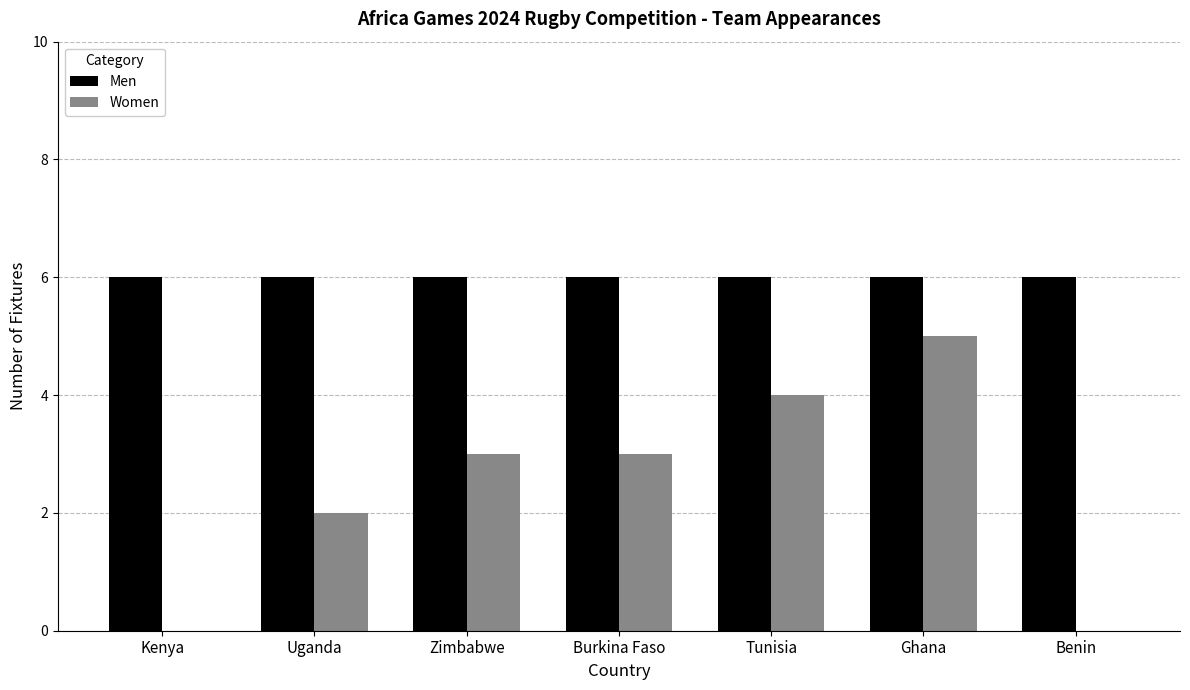

Which series has the widest spread of values?

Women